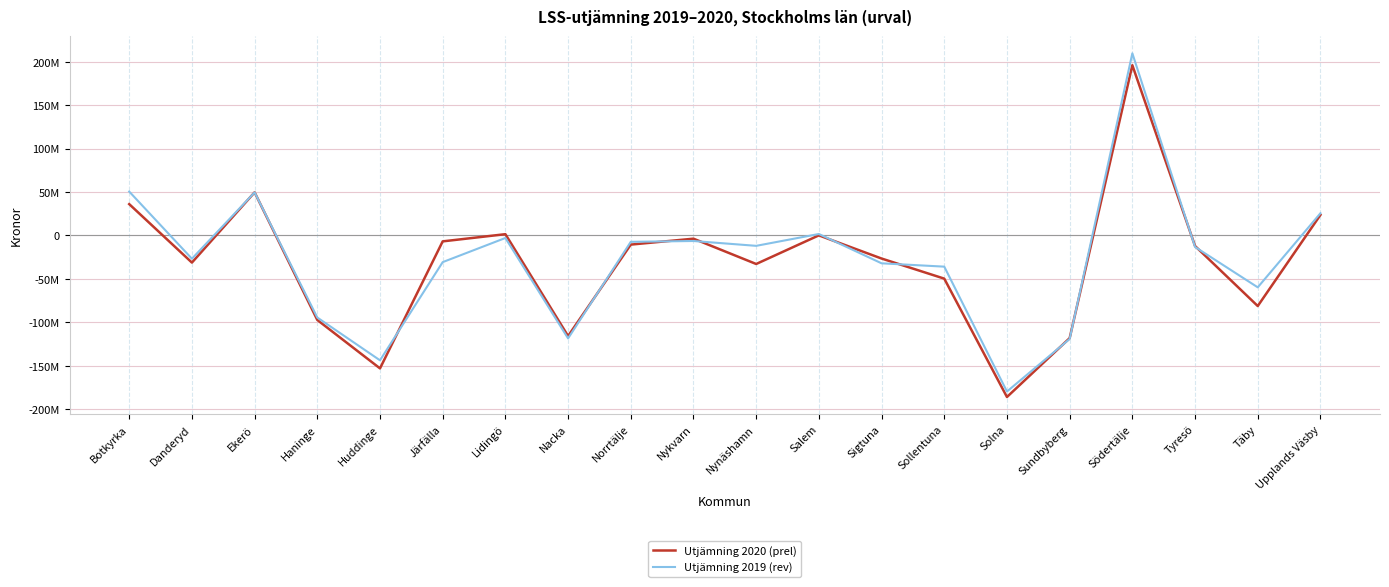

What is the difference between the highest and lowest values at Sigtuna?

5498591